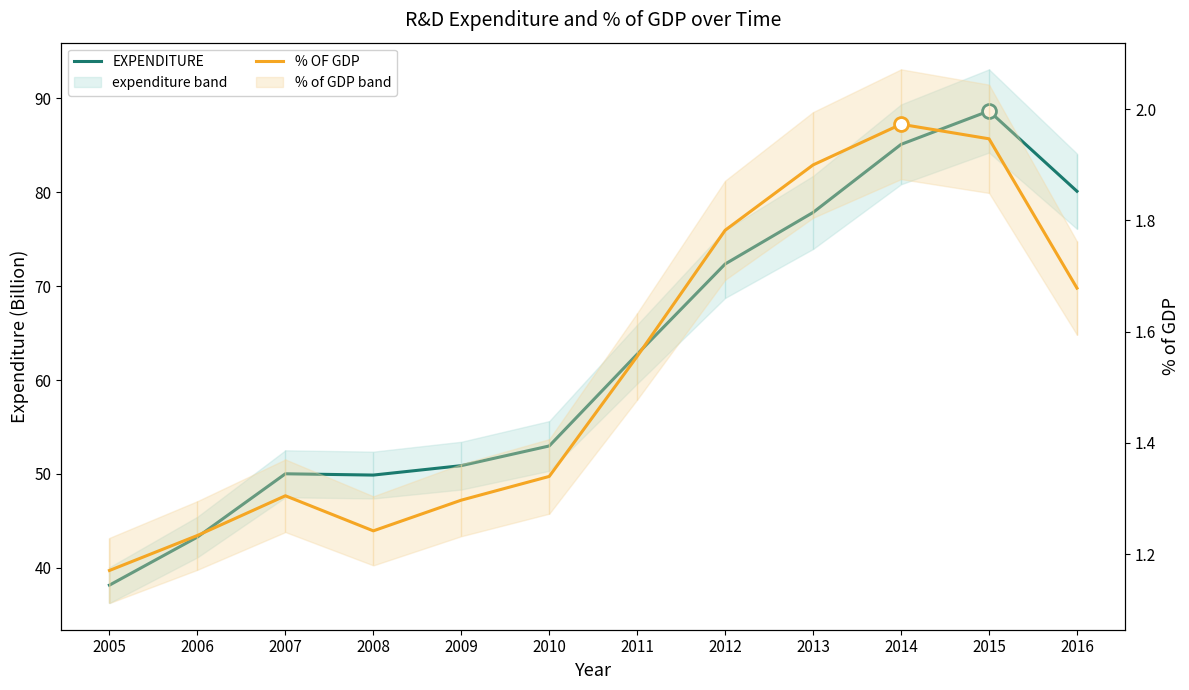

How many values in the EXPENDITURE series exceed 62?

6